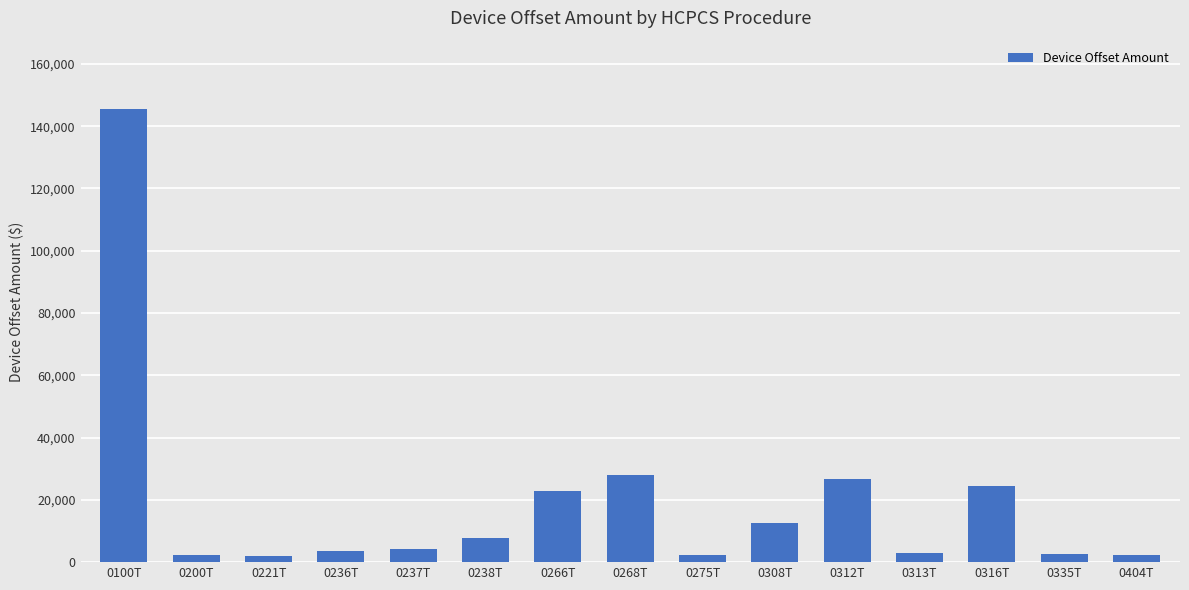

How many bars are there in total?

15